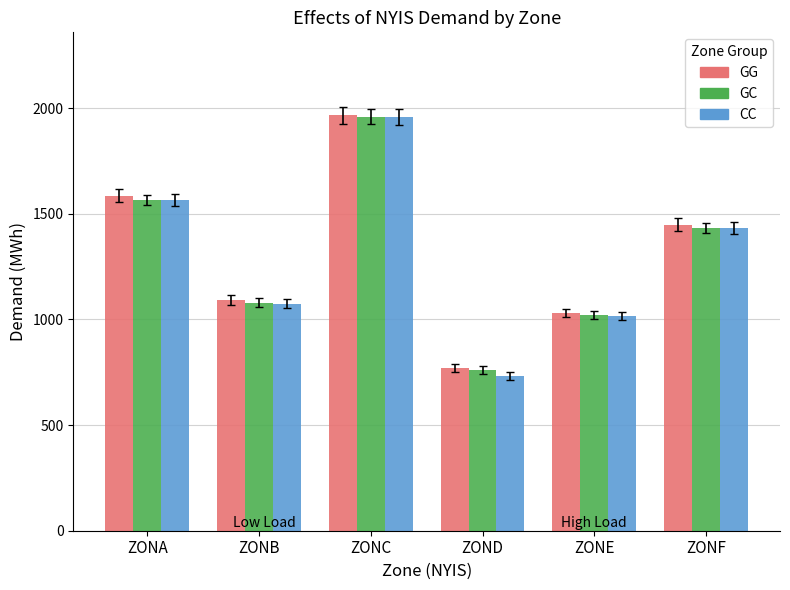

At which category is the sum across all series the highest?

ZONC